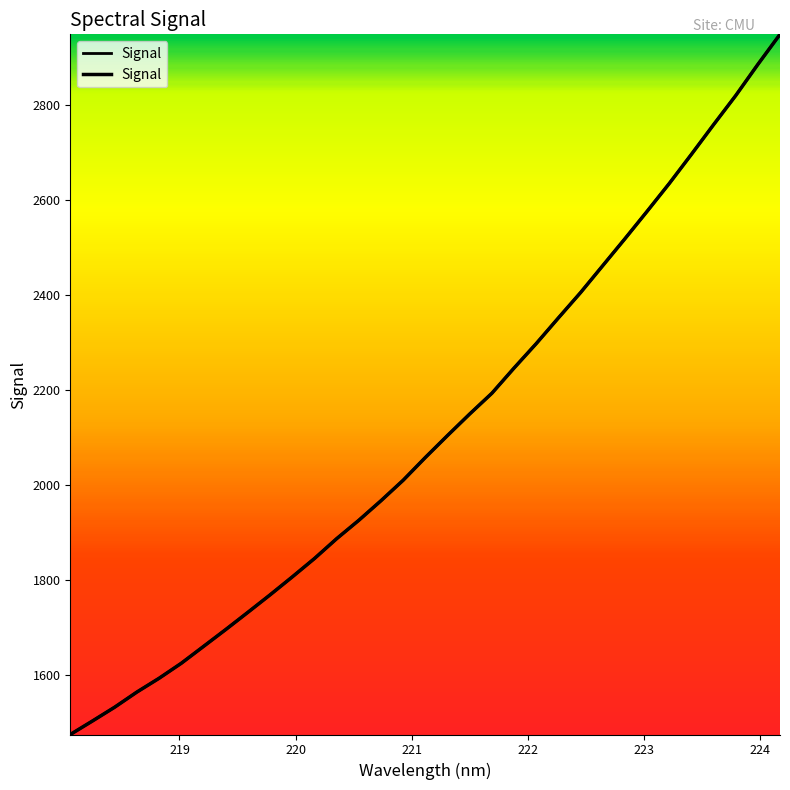

The chart shows a value of 3088.4 at 17. True or false?

False